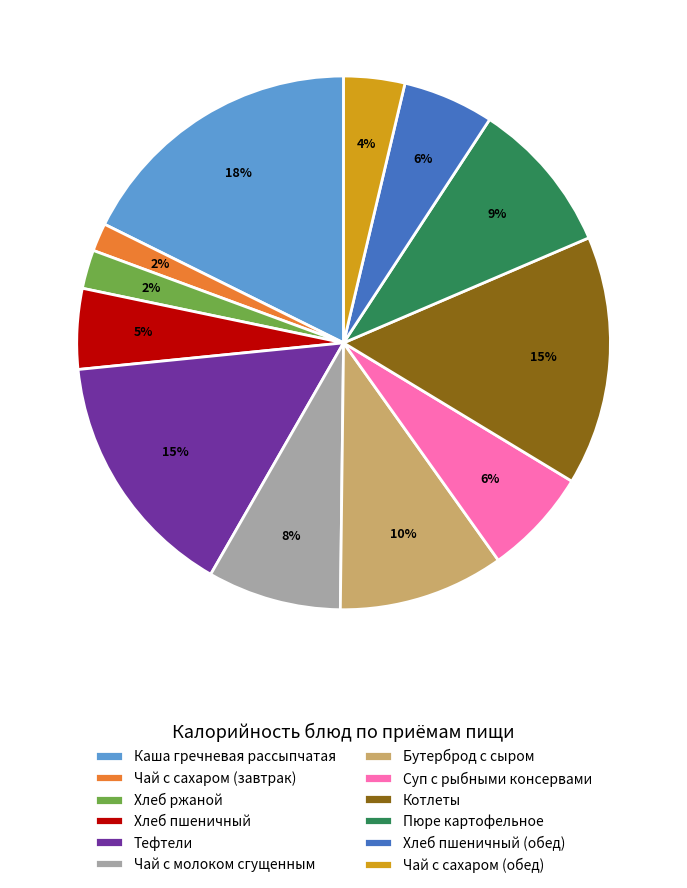

Count the number of slices in the pie.

12